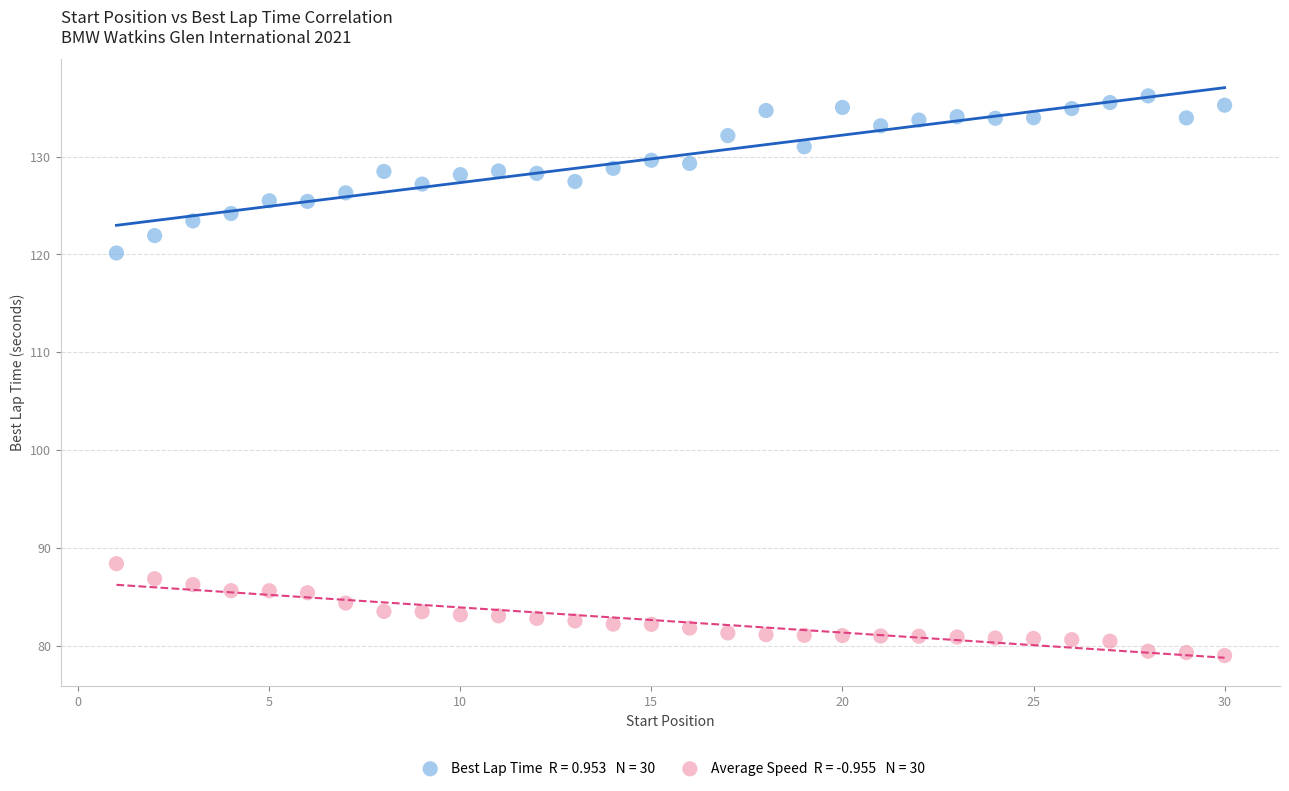

Across all series, what Y value is closest to 107?

120.1